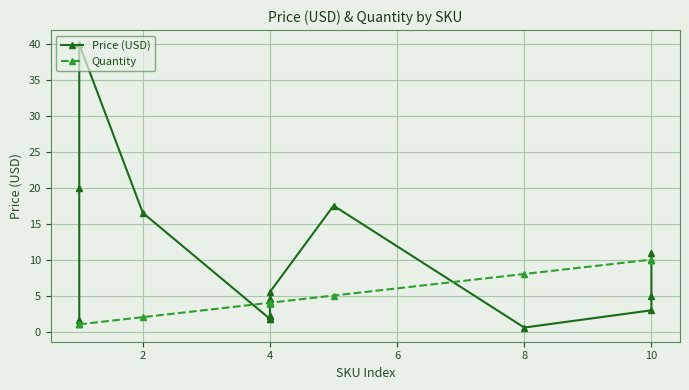

How many distinct data groups are displayed?

2